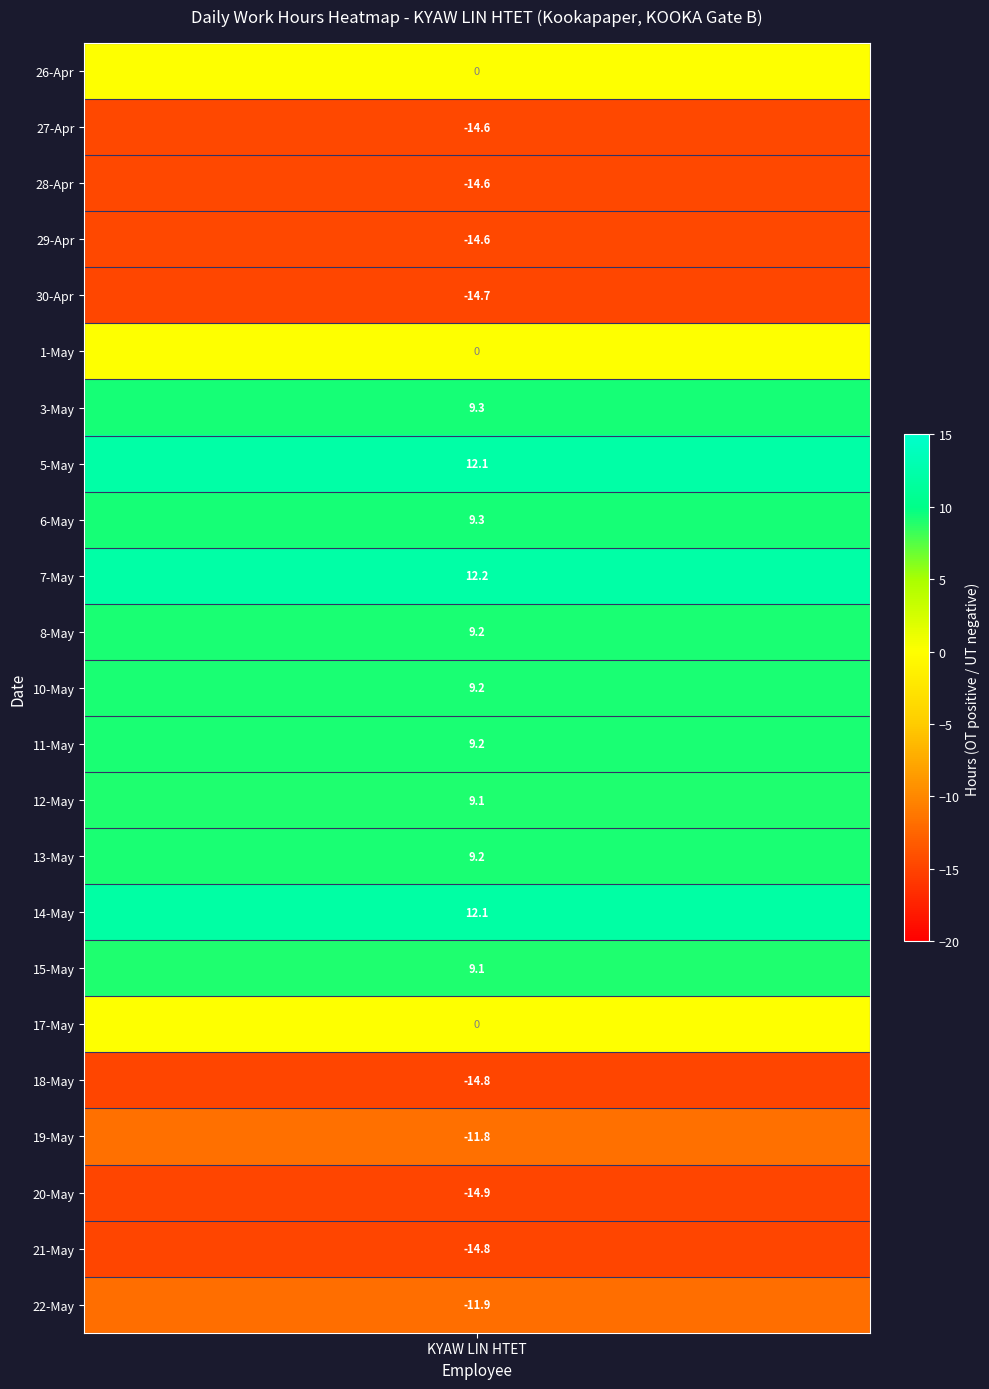

The 11 series shows 3.8 at 19. True or false?

False